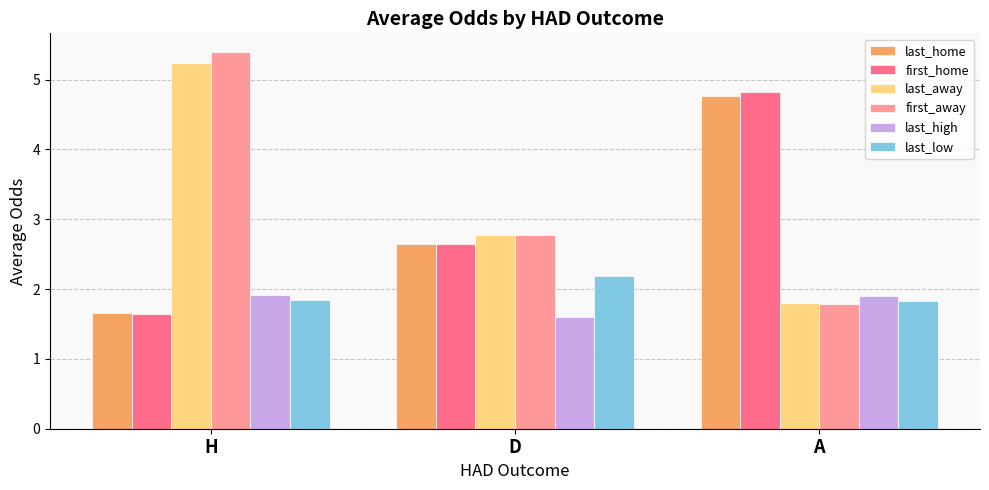

Count the last_low values in the range 1 to 2.

2